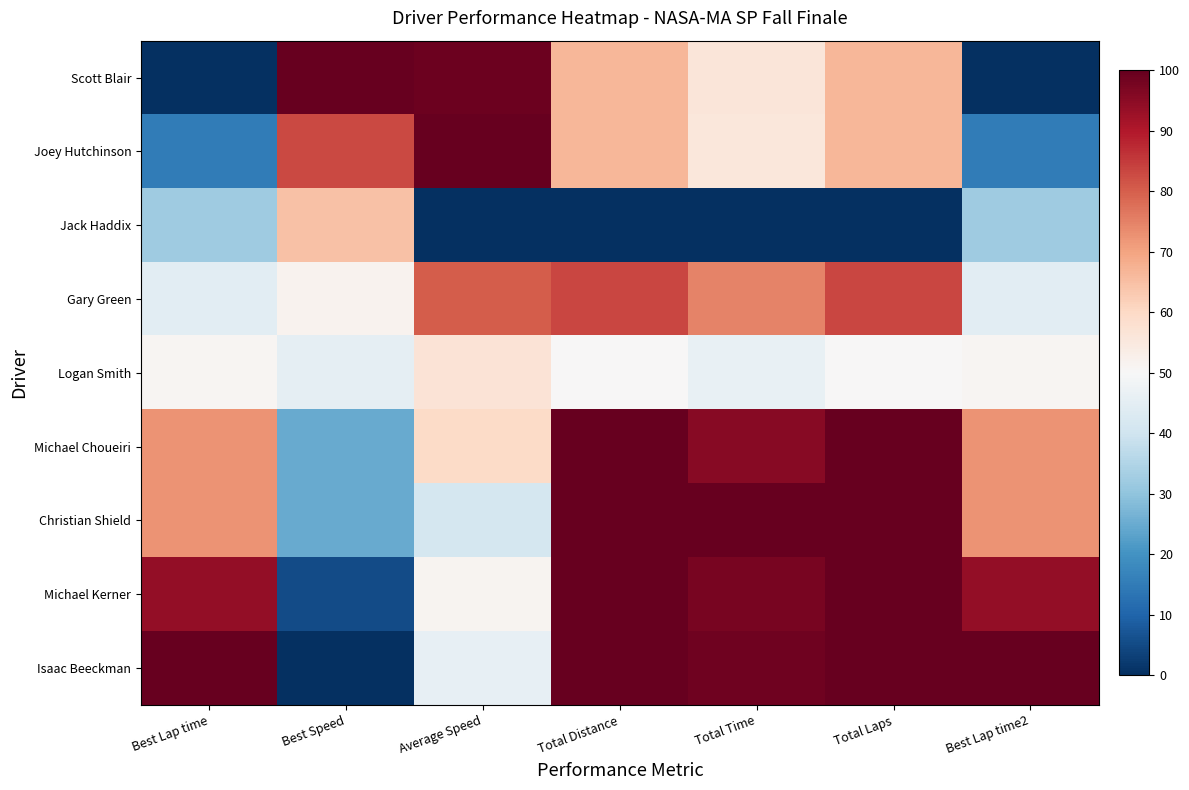

What is the spread (max minus min) of values at Best Lap time2?

100.0